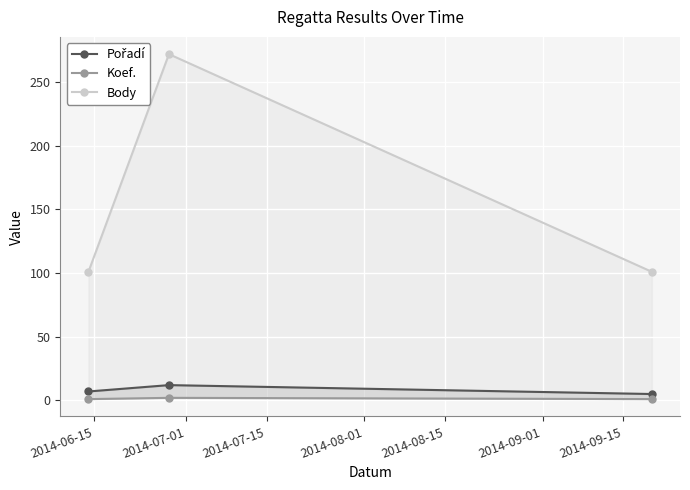

Which series has the largest total across all categories?

Body